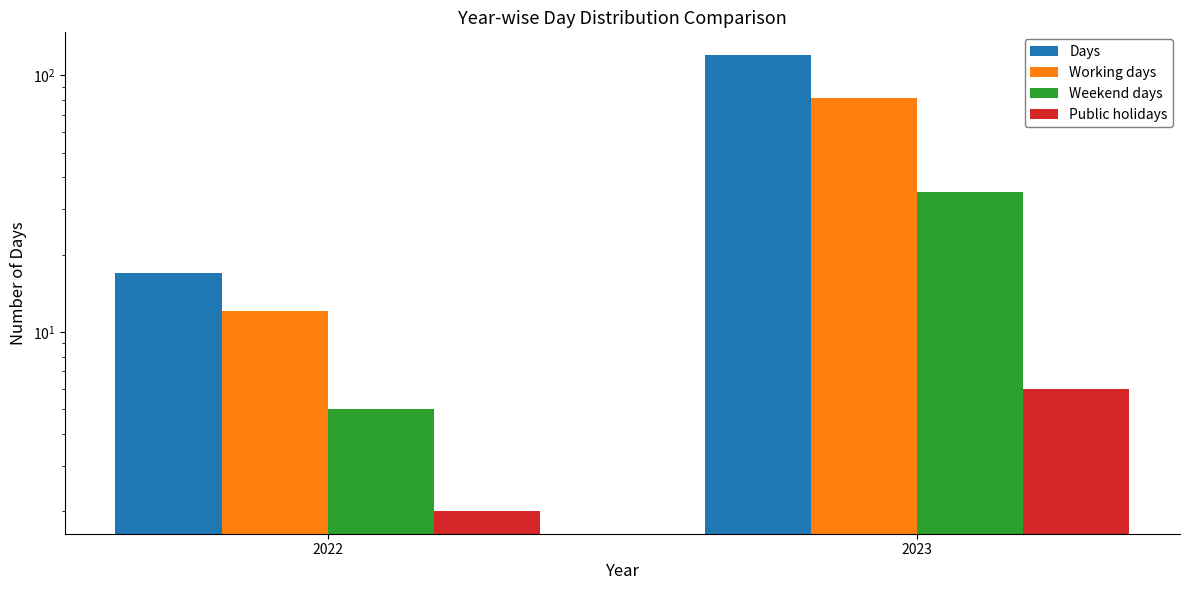

Does the chart contain stacked bars?

No